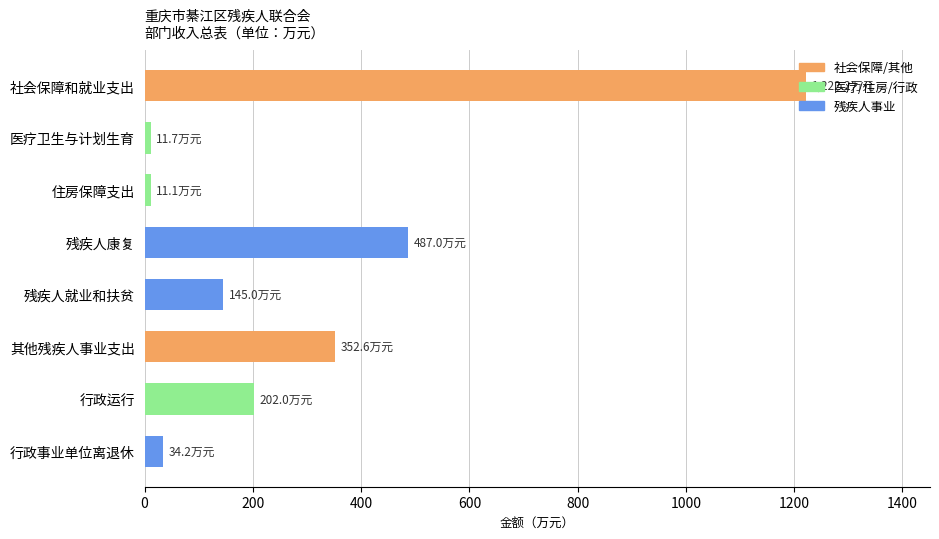

Is it true that the value at 残疾人就业和扶贫 is 145.0?

True